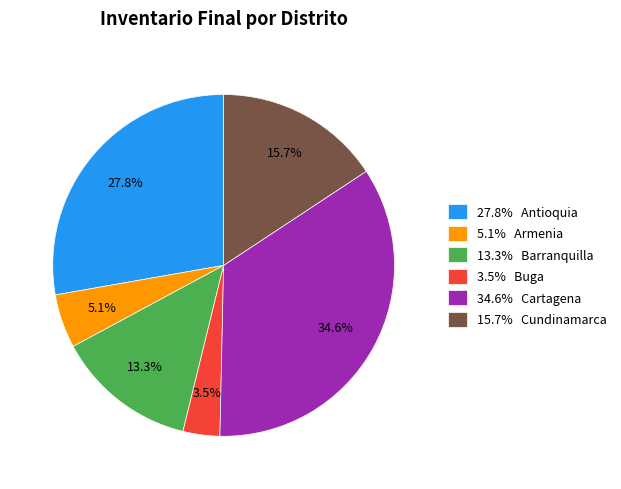

What is the smallest slice in the pie chart?

3.5% Buga